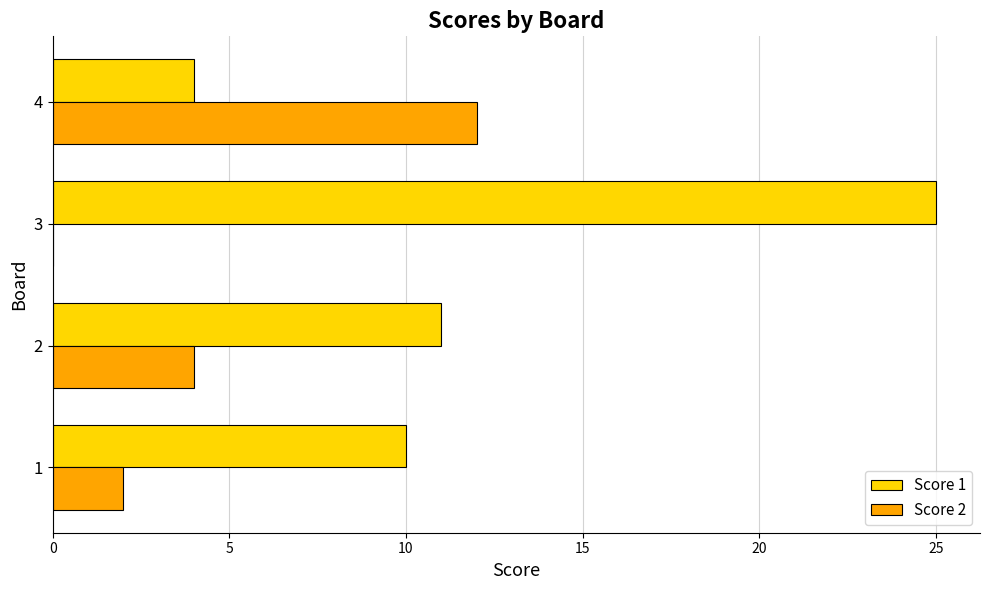

What is the highest value of the Score 1 series?

25